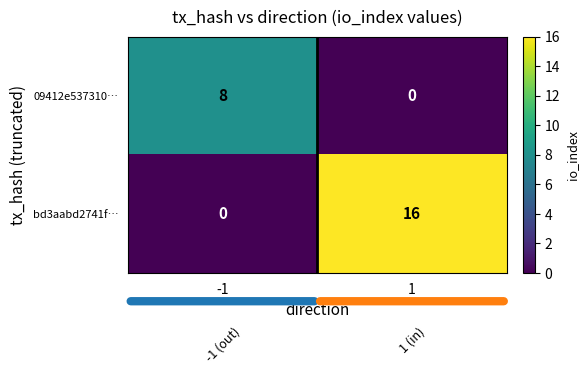

Which series has the largest range (max minus min)?

bd3aabd2741f…